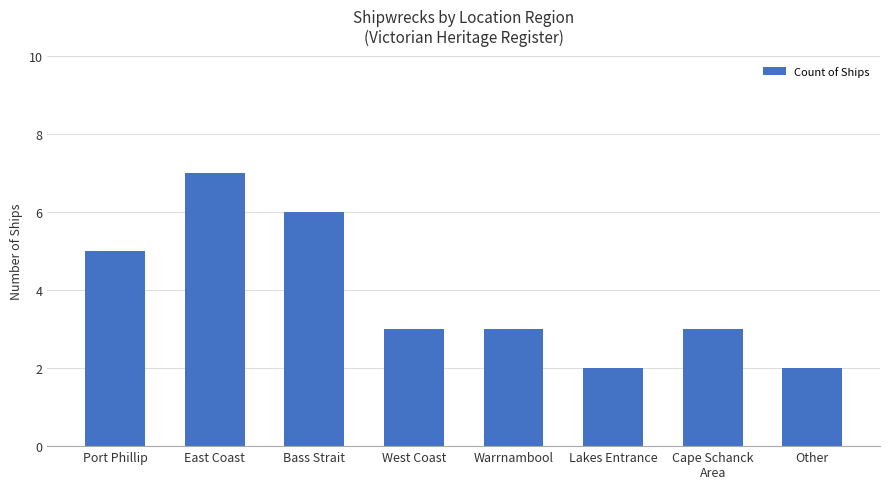

What is the ratio of the value at East Coast to the value at Cape Schanck
Area?

2.3